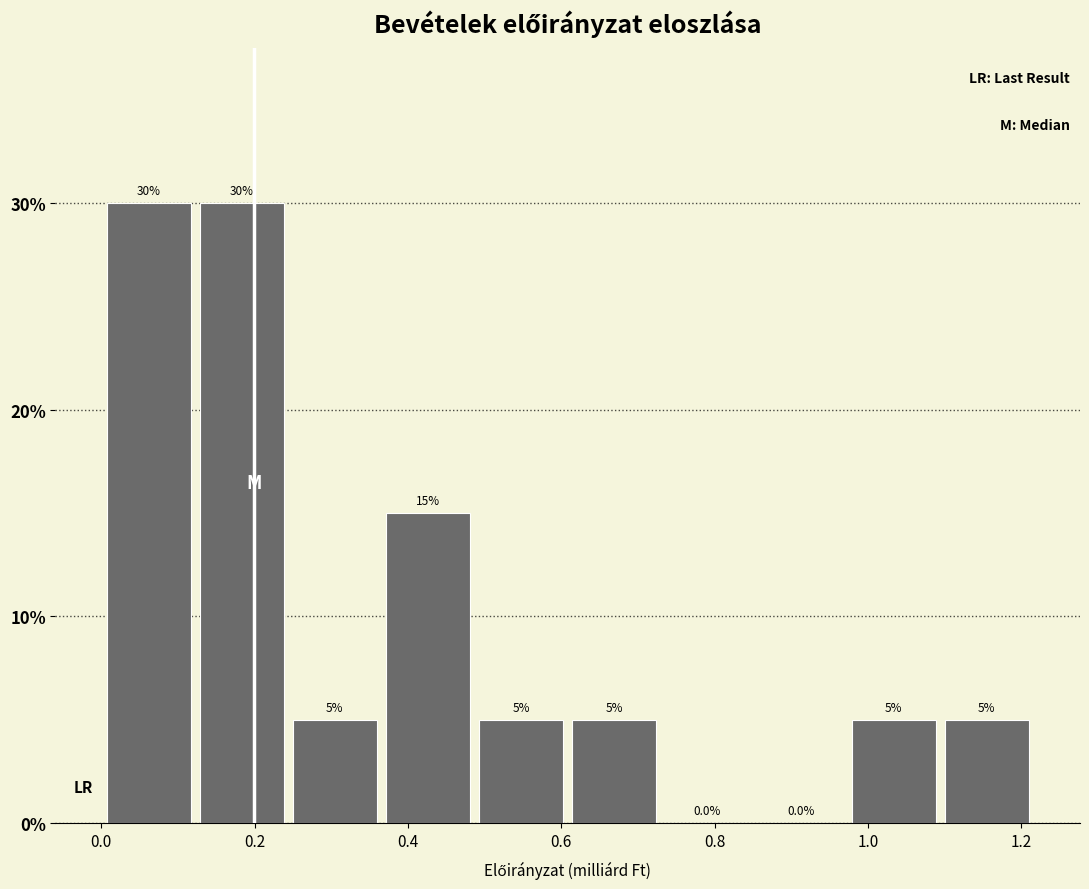

What is the height of the bar covering 0.98 to 1.10 on the x-axis? The bar edges are not printed on the chart, so give them approximately, as read against the axis.

5.0